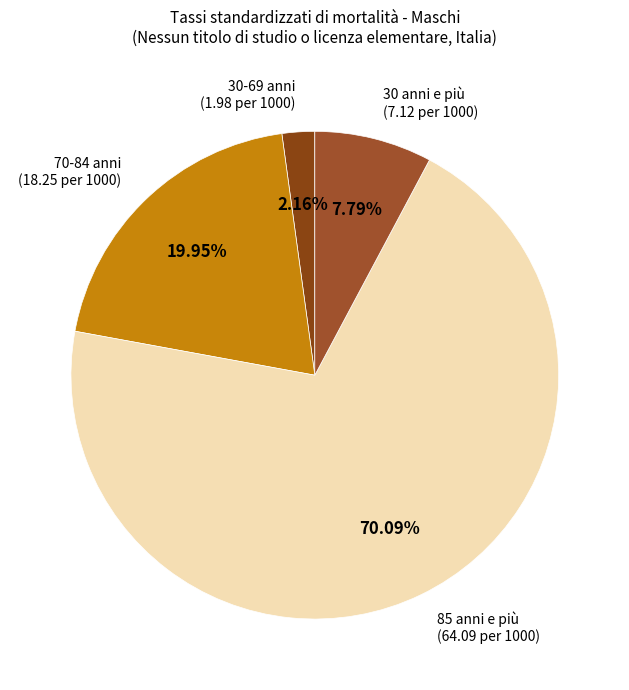

Combined, do 30-69 anni and 70-84 anni account for over 50%?

No